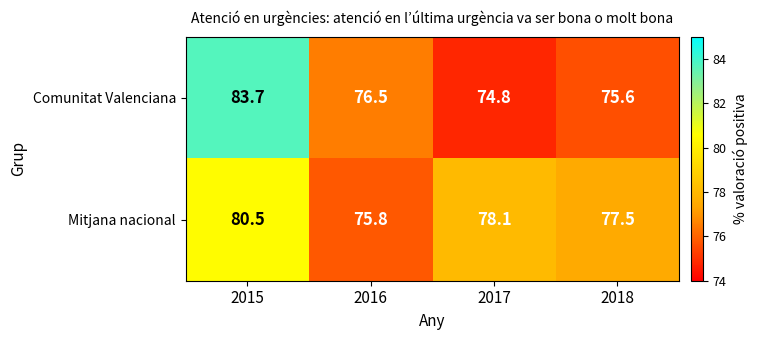

Reading left to right, transcribe all the data shown in this chart.

Comunitat Valenciana: 2015=83.7	2016=76.5	2017=74.8	2018=75.6
Mitjana nacional: 2015=80.5	2016=75.8	2017=78.1	2018=77.5